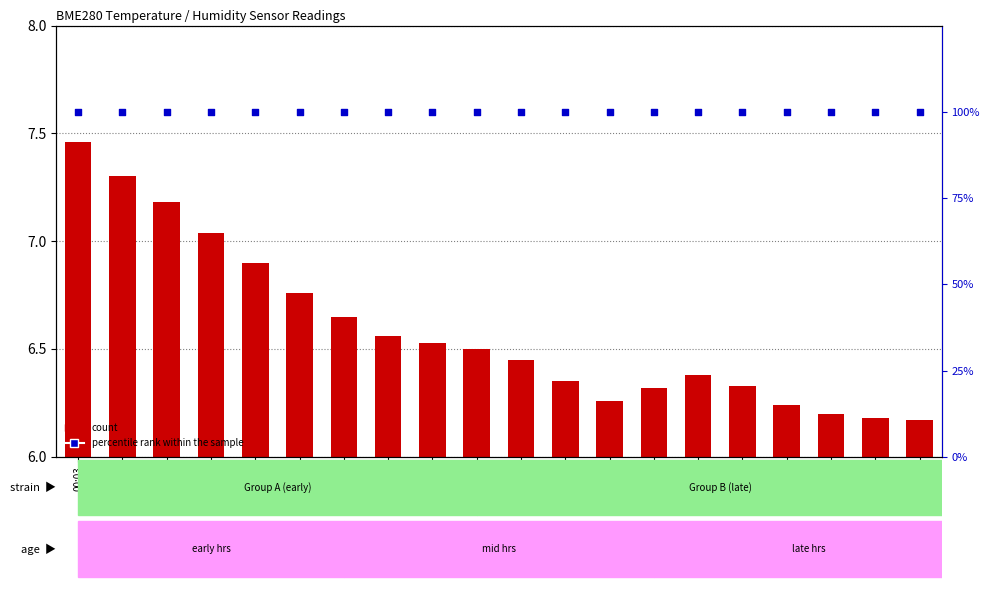

At which category is the sum across all series the highest?

00:03